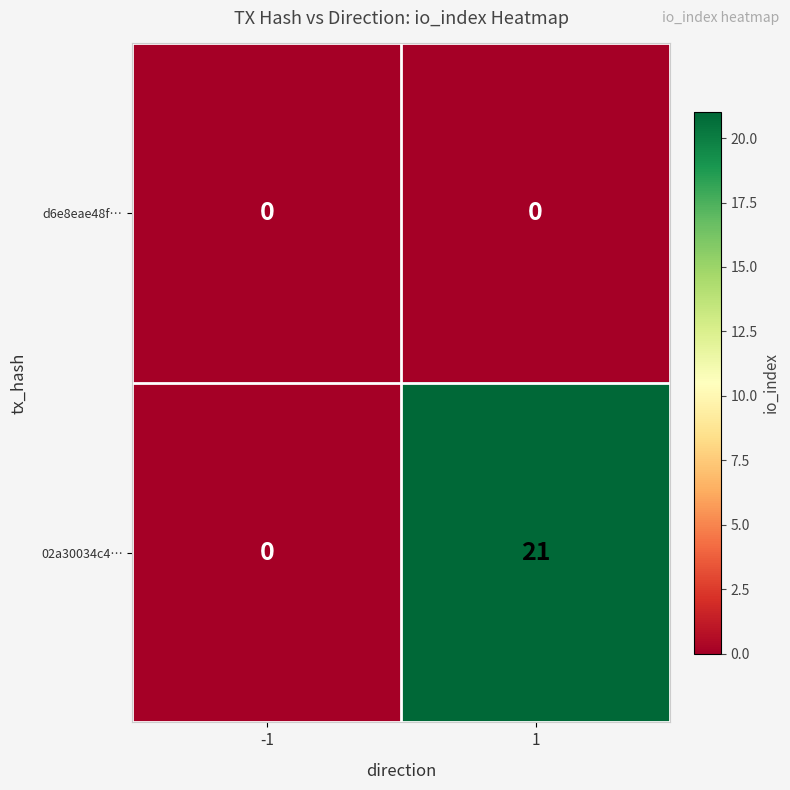

Read the 02a30034c4… value at 1, to the nearest 10.

20